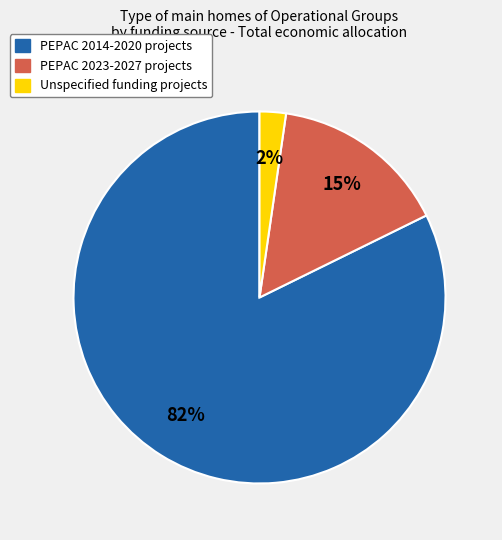

To the nearest percent, what is the average slice percentage?

33%